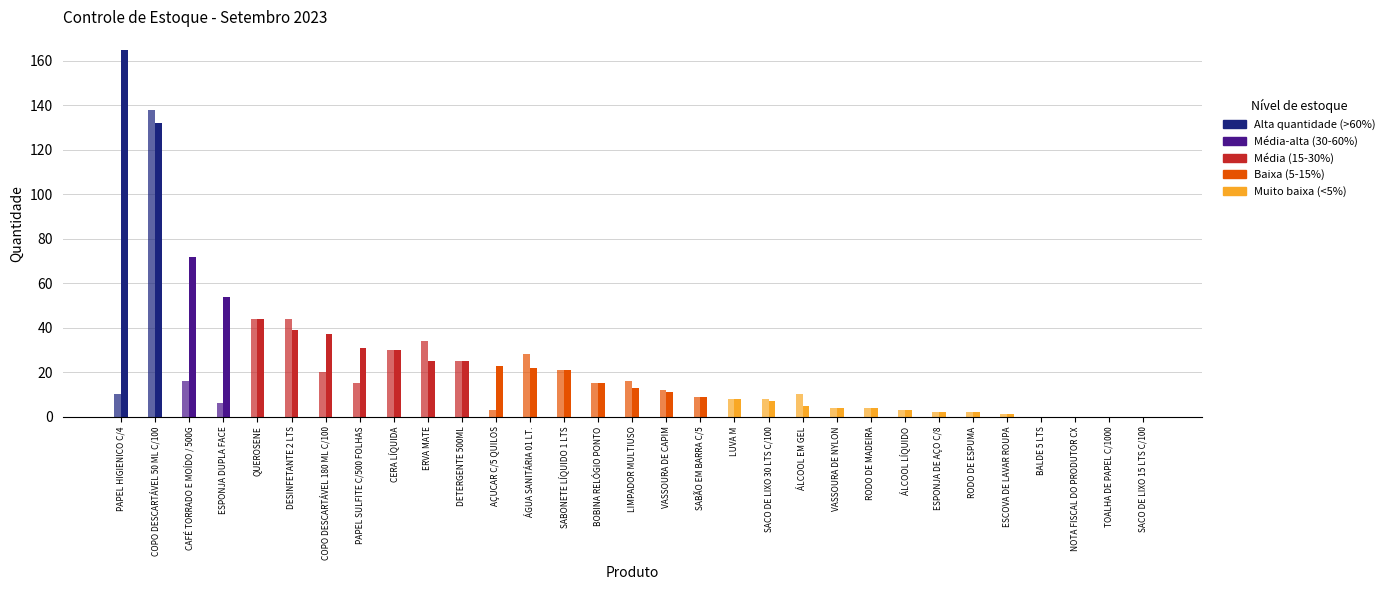

How many positive values does the ESTOQUE series have?

27